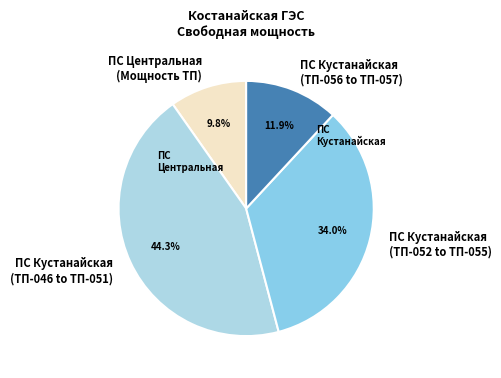

What is the largest slice in the pie chart?

ПС Кустанайская (ТП-046 to ТП-051)